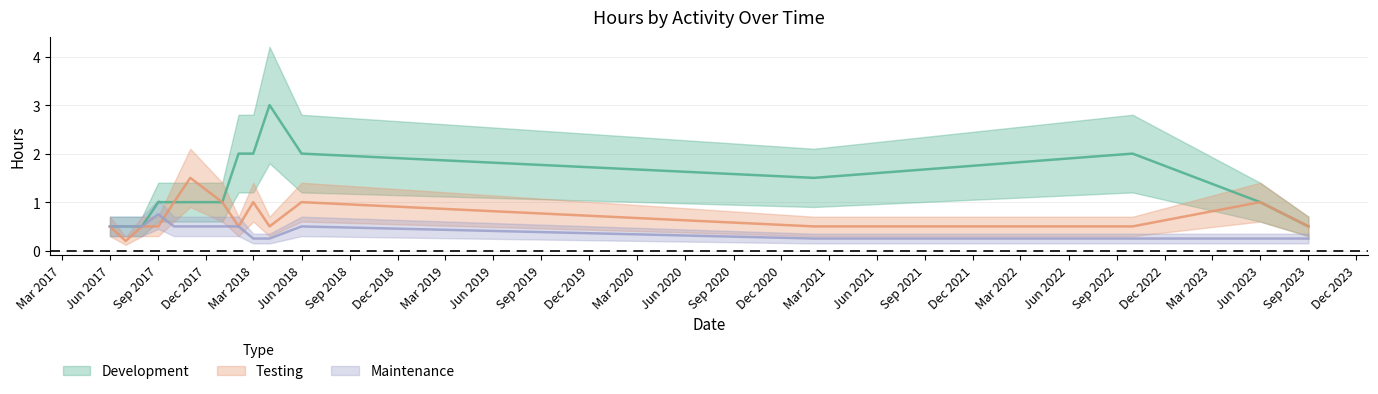

What is the sum of the Maintenance values at 2018-04 and 2021-02?

0.5